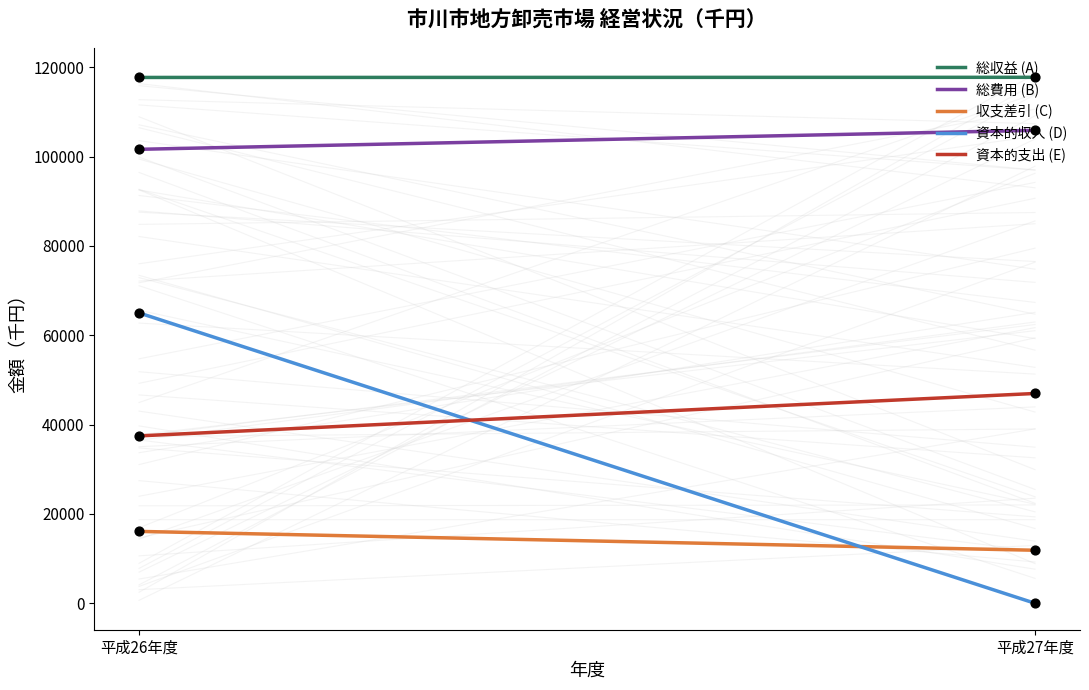

Which series reaches the minimum Y coordinate?

資本的収入 (D)